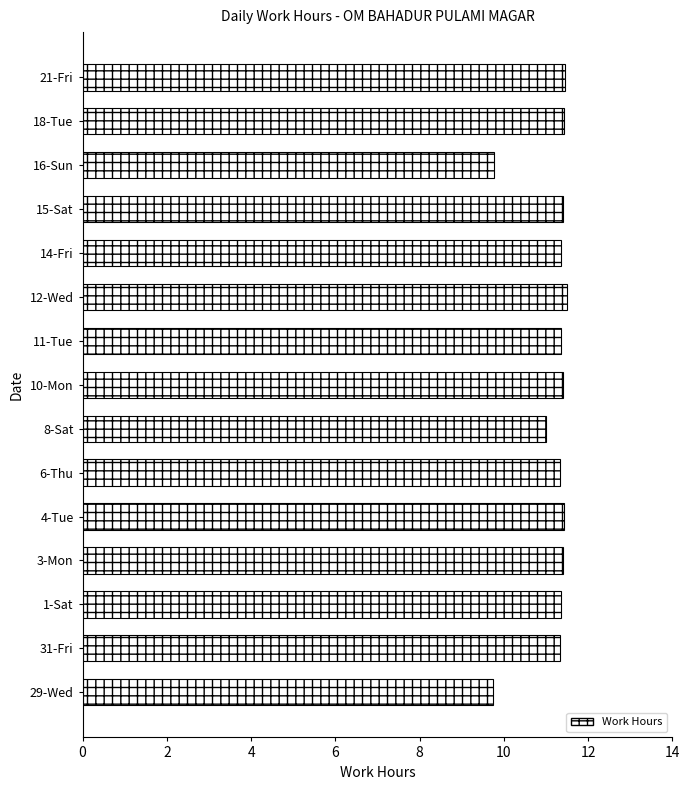

What is the greatest value displayed?

11.5